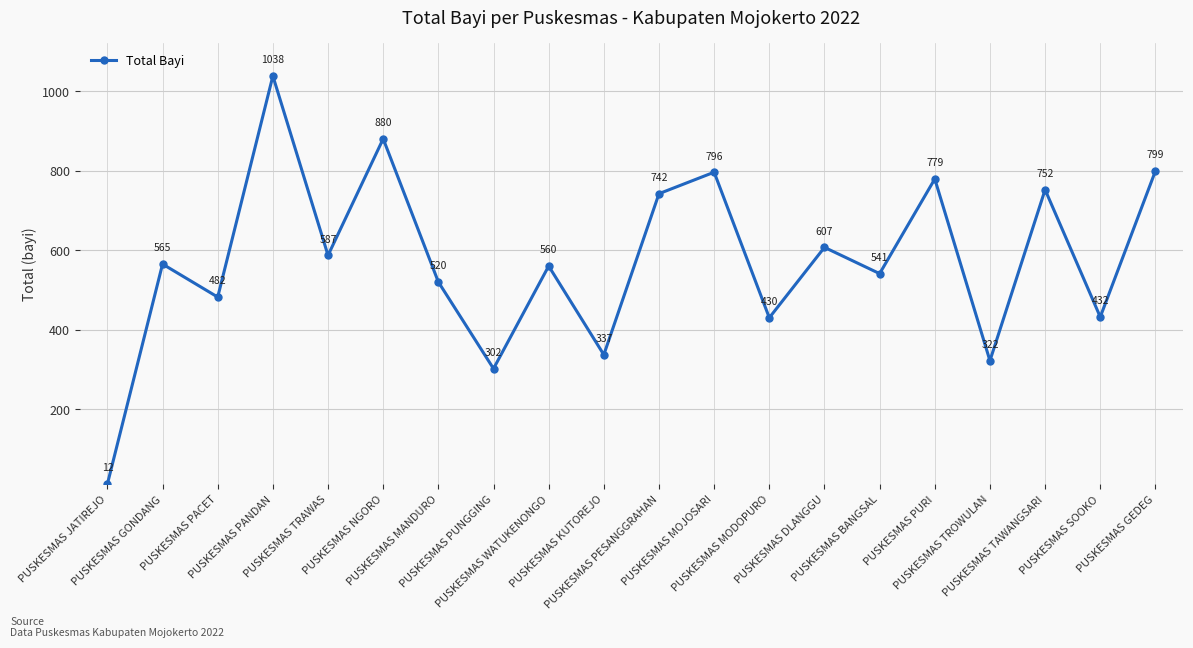

List the labels in order of value, largest first.

PUSKESMAS PANDAN, PUSKESMAS NGORO, PUSKESMAS GEDEG, PUSKESMAS MOJOSARI, PUSKESMAS PURI, PUSKESMAS TAWANGSARI, PUSKESMAS PESANGGRAHAN, PUSKESMAS DLANGGU, PUSKESMAS TRAWAS, PUSKESMAS GONDANG, PUSKESMAS WATUKENONGO, PUSKESMAS BANGSAL, PUSKESMAS MANDURO, PUSKESMAS PACET, PUSKESMAS SOOKO, PUSKESMAS MODOPURO, PUSKESMAS KUTOREJO, PUSKESMAS TROWULAN, PUSKESMAS PUNGGING, PUSKESMAS JATIREJO